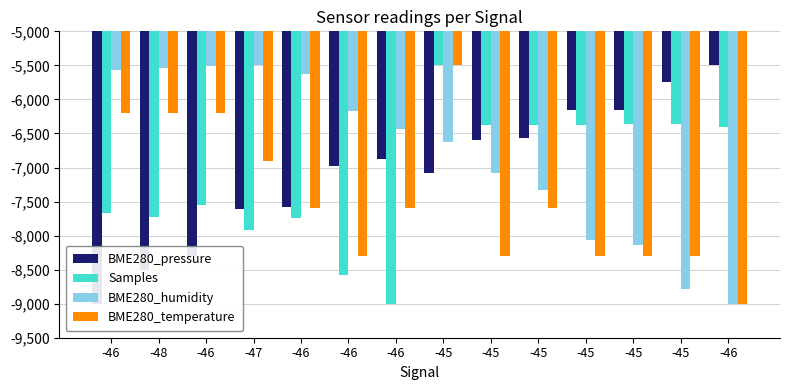

Reading left to right, what are all the values shown in this chart?

BME280_pressure: -46=-9000.0	-48=-8505.7	-46=-8295.0	-47=-7610.3	-46=-7575.7	-46=-6977.1	-46=-6870.1	-45=-7076.9	-45=-6592.3	-45=-6571.5	-45=-6151.5	-45=-6151.5	-45=-5743.2	-46=-5500.0
Samples: -46=-7661.6	-48=-7723.4	-46=-7557.4	-47=-7922.6	-46=-7735.9	-46=-8586.0	-46=-9000.0	-45=-5500.0	-45=-6372.0	-45=-6369.1	-45=-6372.2	-45=-6360.4	-45=-6359.1	-46=-6408.8
BME280_humidity: -46=-5573.5	-48=-5544.1	-46=-5514.7	-47=-5500.0	-46=-5632.4	-46=-6176.5	-46=-6441.2	-45=-6632.4	-45=-7073.5	-45=-7323.5	-45=-8058.8	-45=-8132.4	-45=-8779.4	-46=-9000.0
BME280_temperature: -46=-6200.0	-48=-6200.0	-46=-6200.0	-47=-6900.0	-46=-7600.0	-46=-8300.0	-46=-7600.0	-45=-5500.0	-45=-8300.0	-45=-7600.0	-45=-8300.0	-45=-8300.0	-45=-8300.0	-46=-9000.0